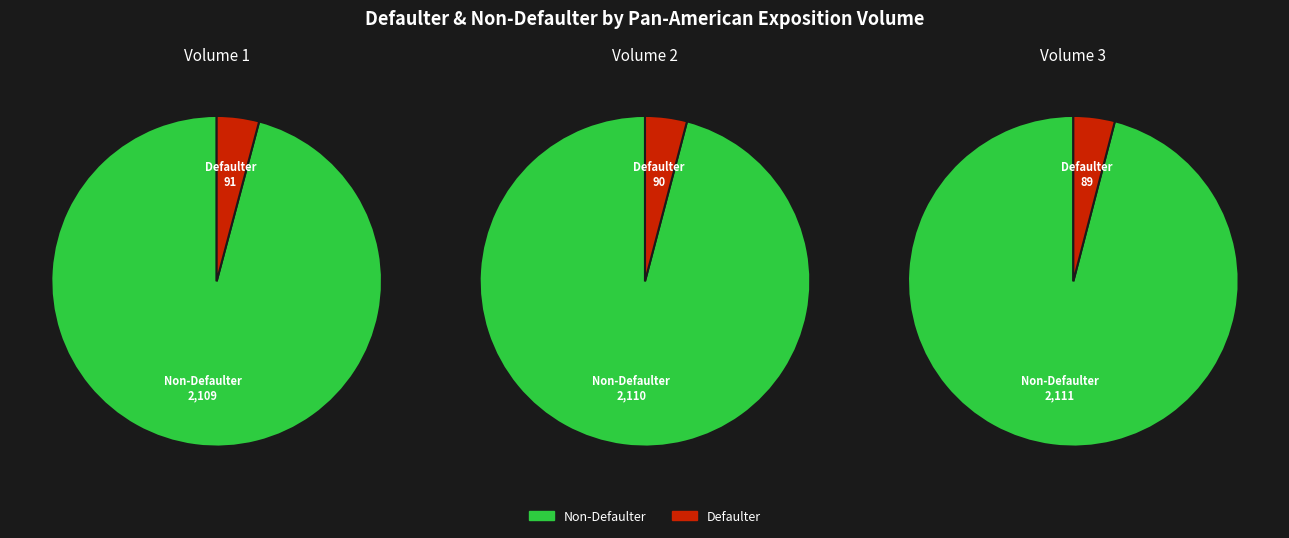

Combined, what portion of the pie is Volume 2 and Volume 3?

66.7%